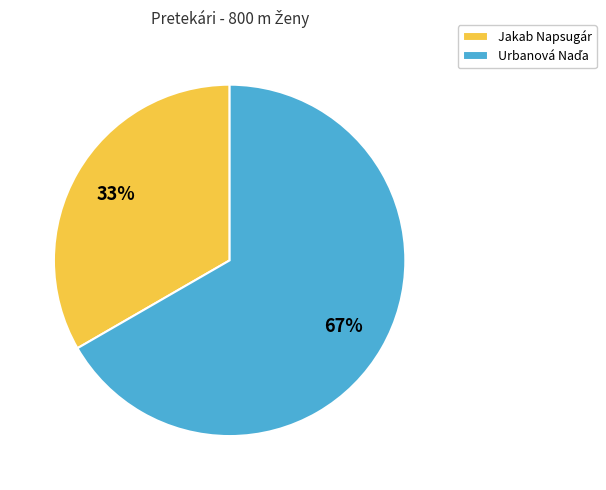

The Jakab Napsugár slice represents 33% of the pie. True or false?

True